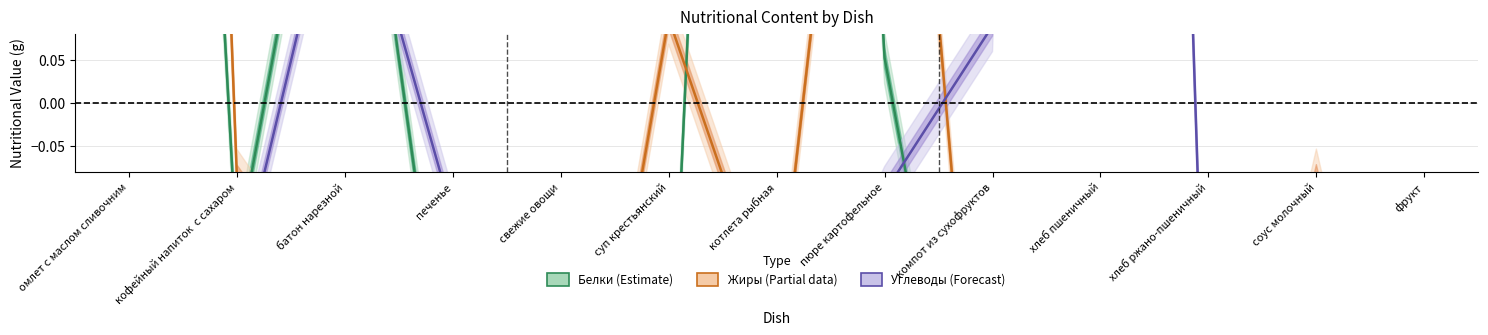

Which series has the largest total across all categories?

Белки (Estimate)